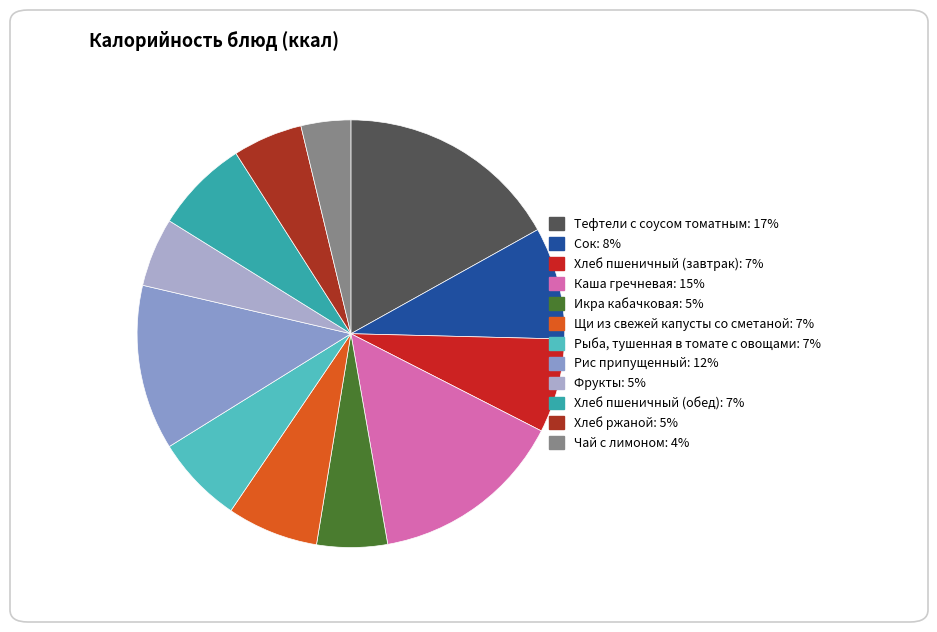

Does Чай с лимоном account for over 50% of the chart?

No